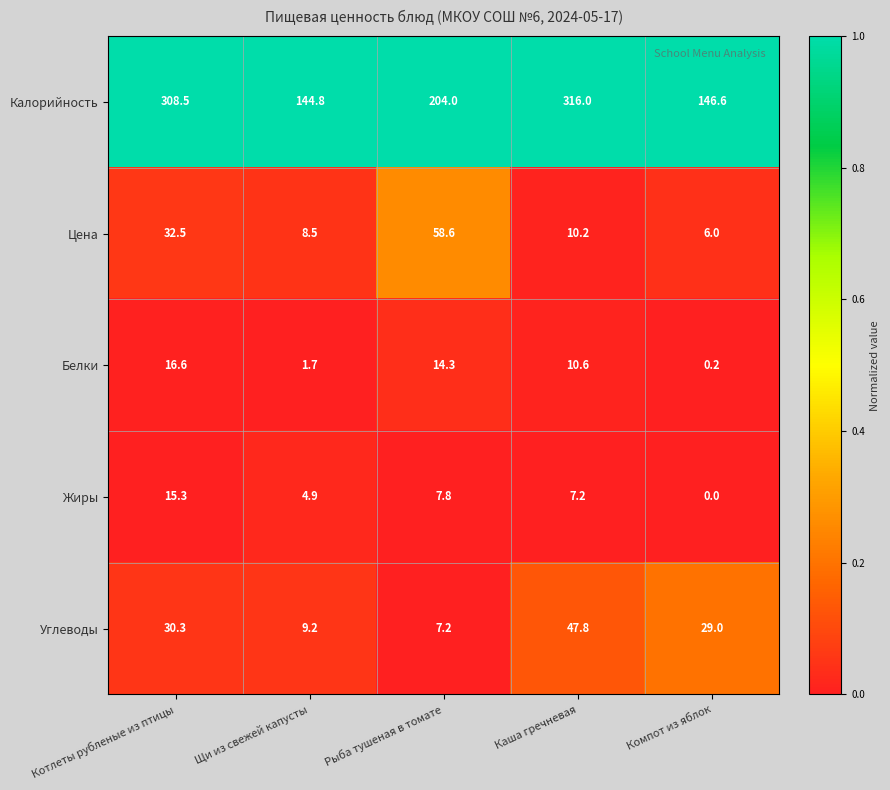

Reading right to left, what are all the values shown in this chart?

Калорийность: Компот из яблок=146.6	Каша гречневая=316.0	Рыба тушеная в томате=204.0	Щи из свежей капусты=144.8	Котлеты рубленые из птицы=308.5
Цена: Компот из яблок=6.0	Каша гречневая=10.2	Рыба тушеная в томате=58.6	Щи из свежей капусты=8.5	Котлеты рубленые из птицы=32.5
Белки: Компот из яблок=0.2	Каша гречневая=10.6	Рыба тушеная в томате=14.3	Щи из свежей капусты=1.7	Котлеты рубленые из птицы=16.6
Жиры: Компот из яблок=0.0	Каша гречневая=7.2	Рыба тушеная в томате=7.8	Щи из свежей капусты=4.9	Котлеты рубленые из птицы=15.3
Углеводы: Компот из яблок=29.0	Каша гречневая=47.8	Рыба тушеная в томате=7.2	Щи из свежей капусты=9.2	Котлеты рубленые из птицы=30.3